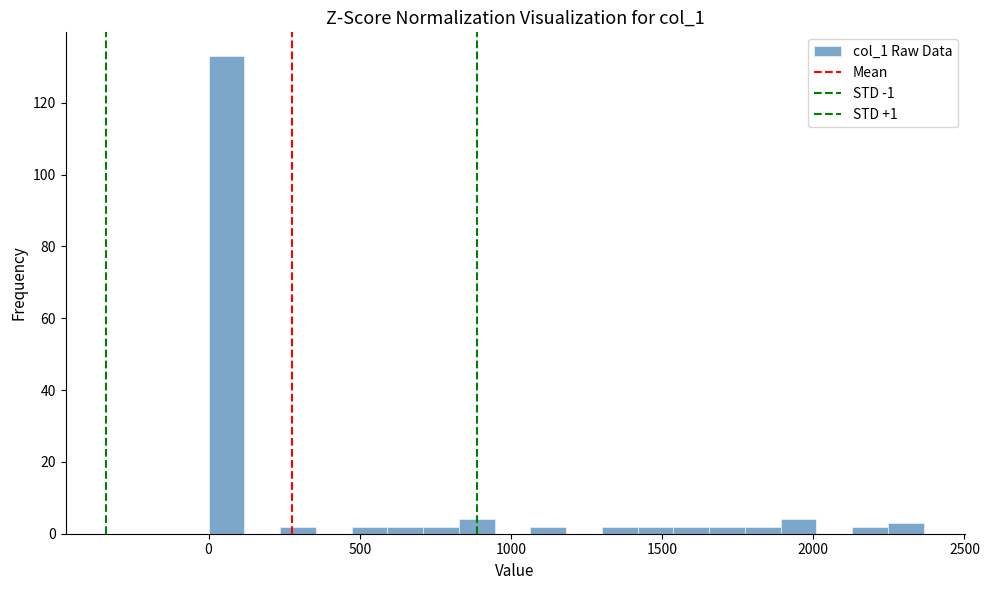

Read against the x-axis, roughly where is the centre of the tallest bar?

50